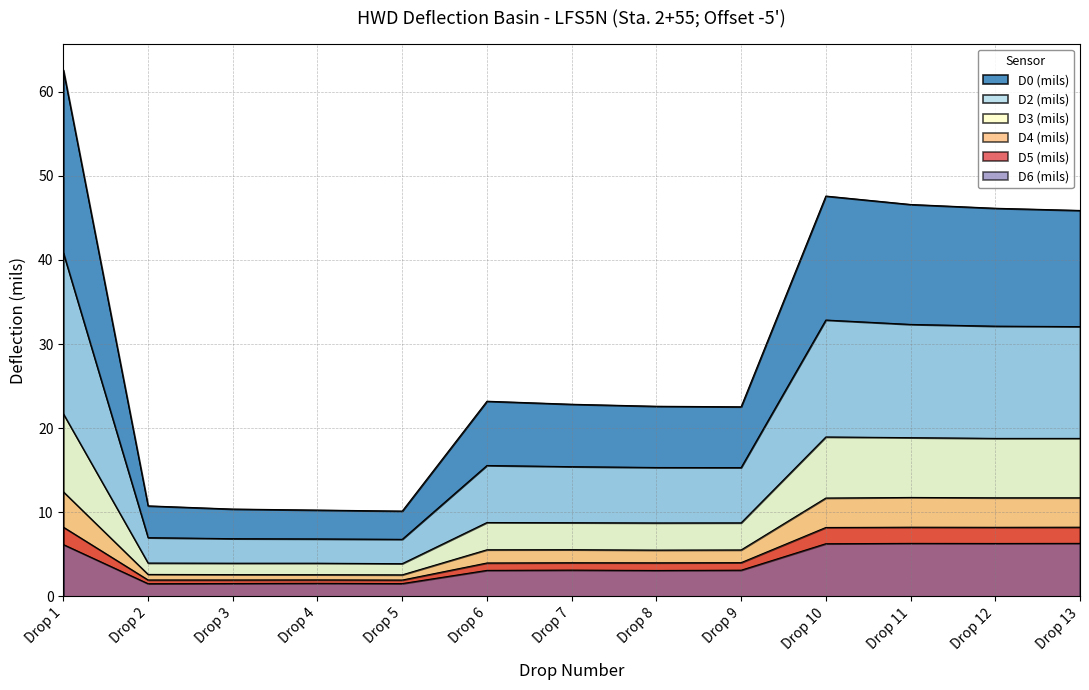

How many values in the D0 (mils) series exceed 22?

9